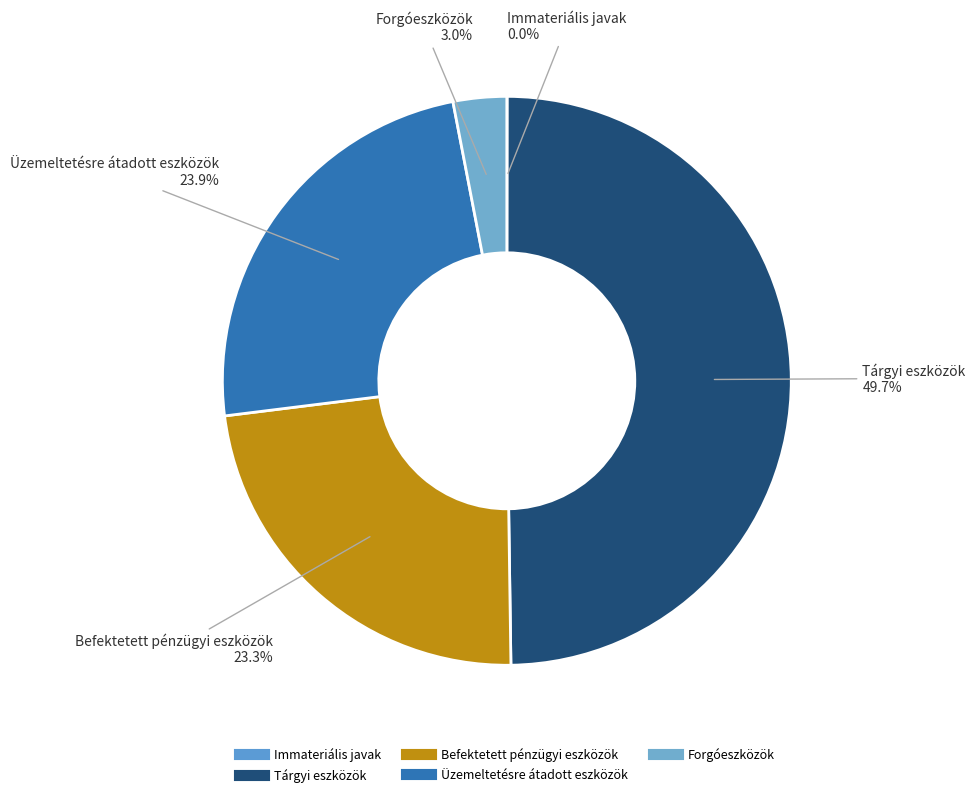

Does Üzemeltetésre átadott eszközök account for over 50% of the chart?

No